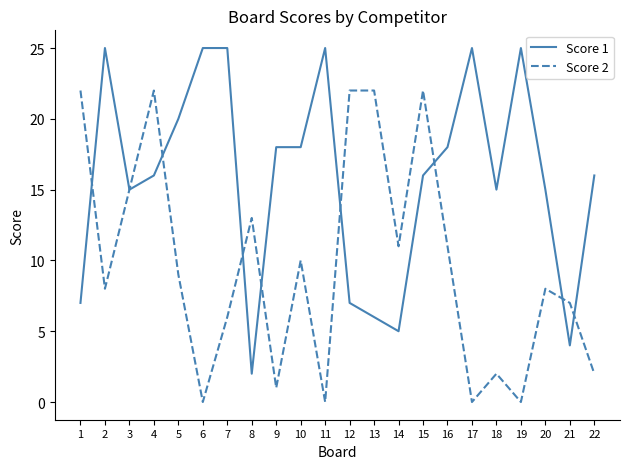

Rank the series at 18 from highest to lowest value.

Score 1, Score 2